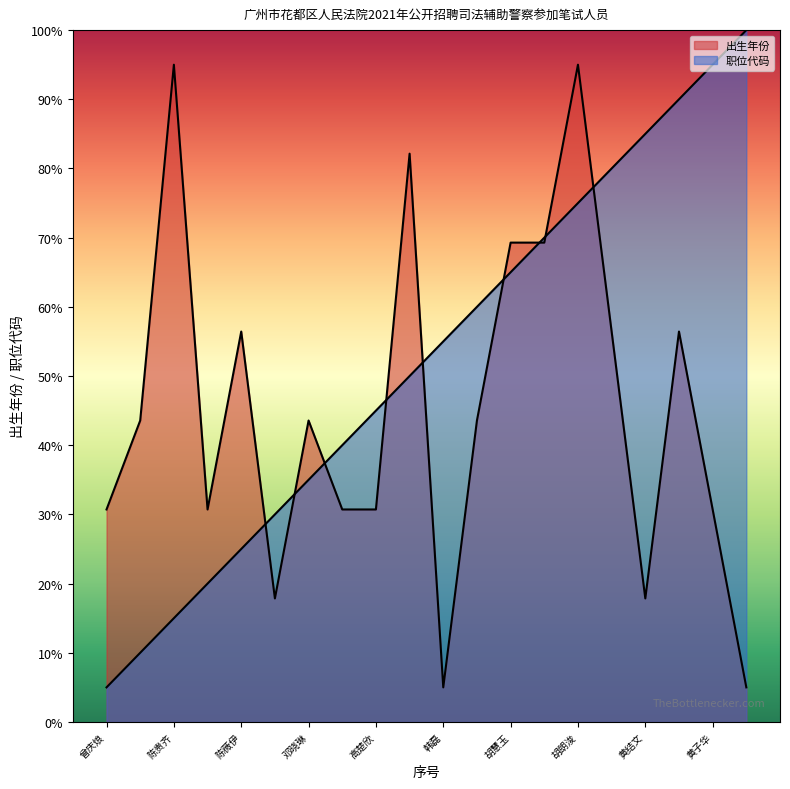

How many values in the 出生年份 series exceed 43?

11